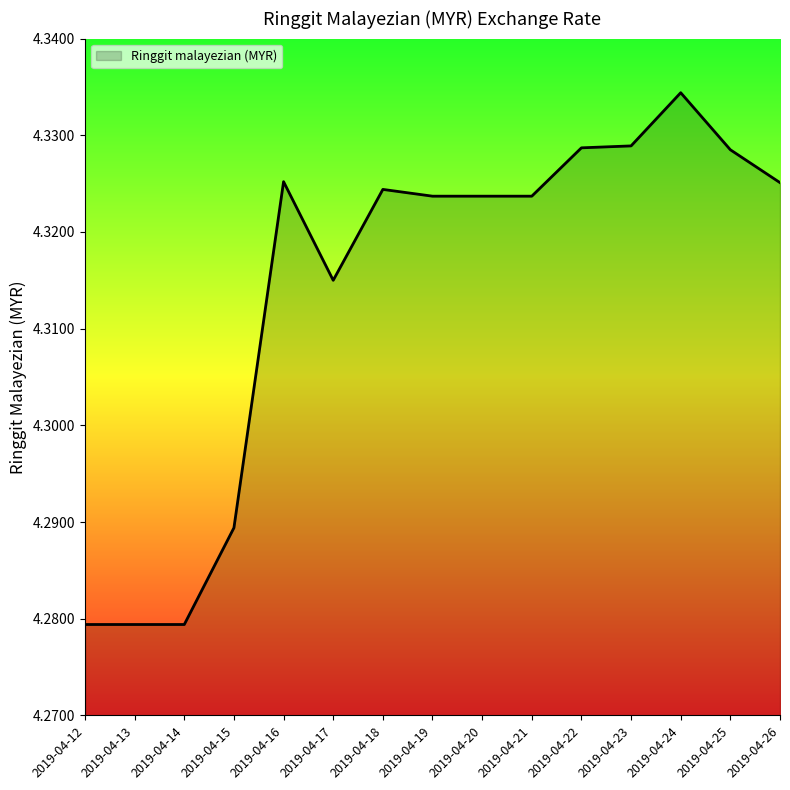

Approximately how many times larger is the value at 2019-04-23 compared to 2019-04-21?

1.0